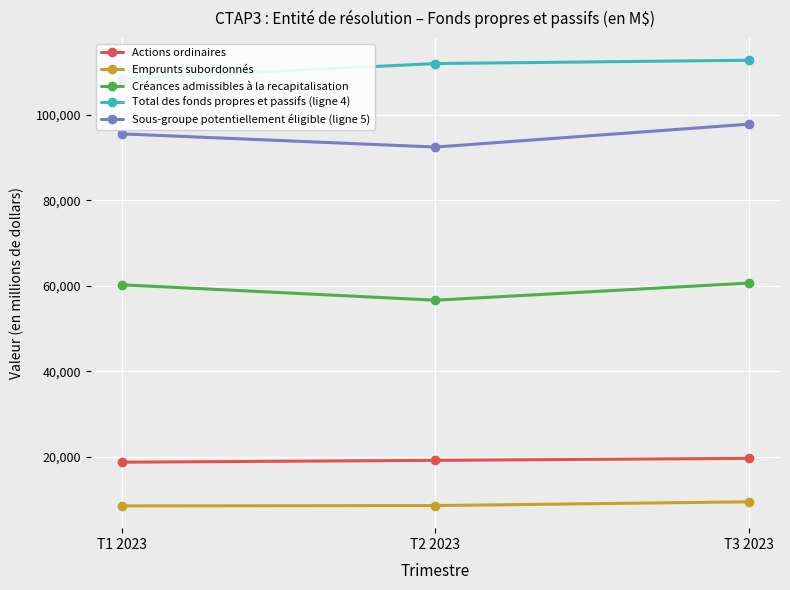

Is it true that Créances admissibles à la recapitalisation equals 100724 at T3 2023?

False